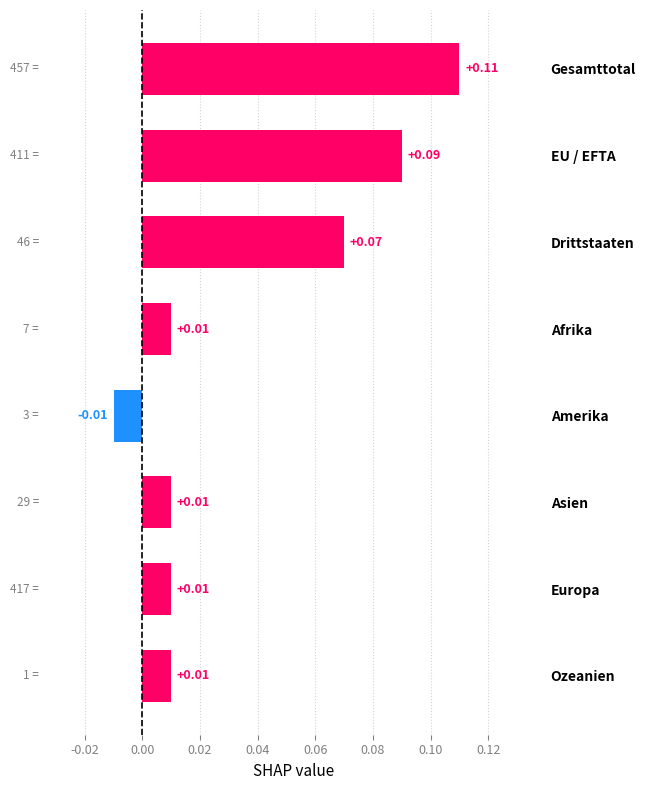

At which category does the chart reach its minimum across all series?

Amerika